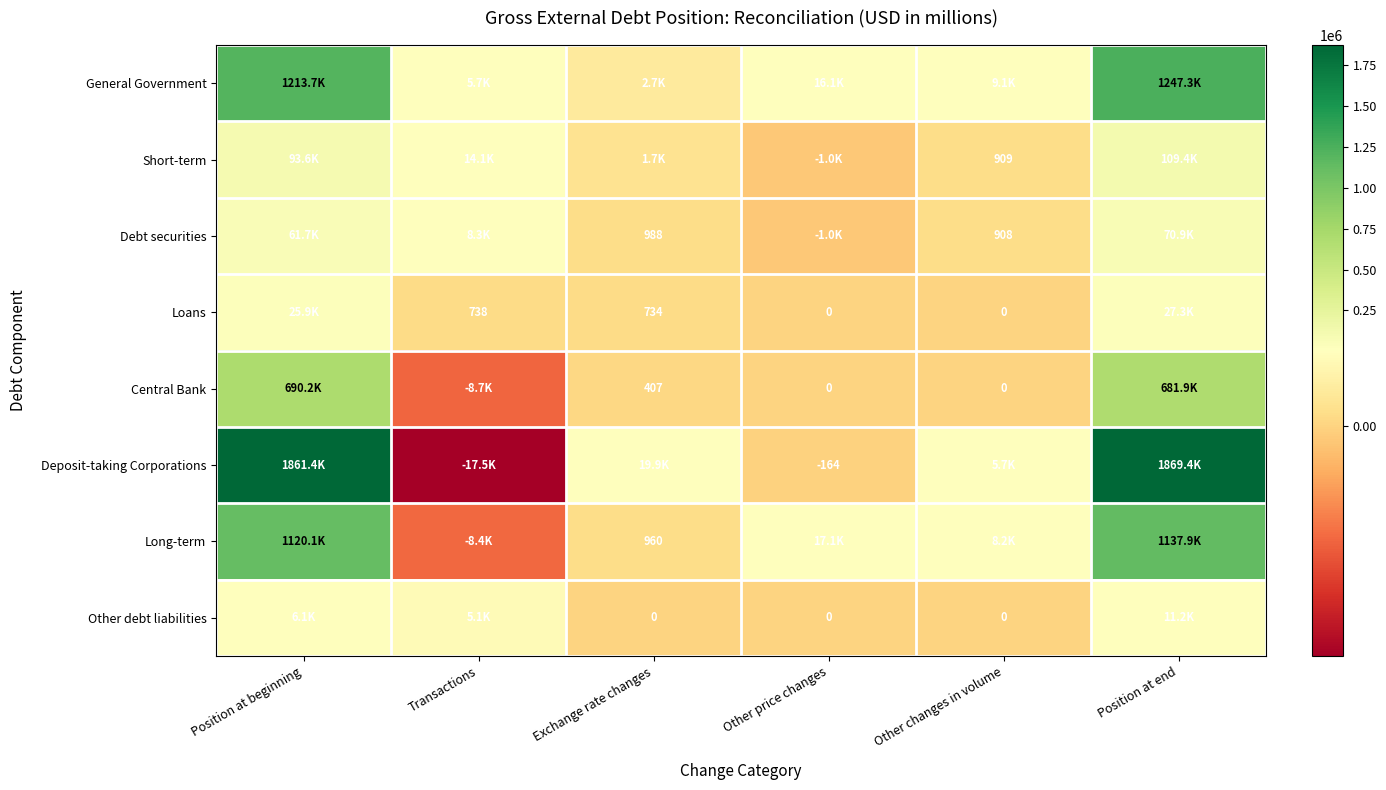

True or false: Short-term has a value of 557 at Other changes in volume.

False